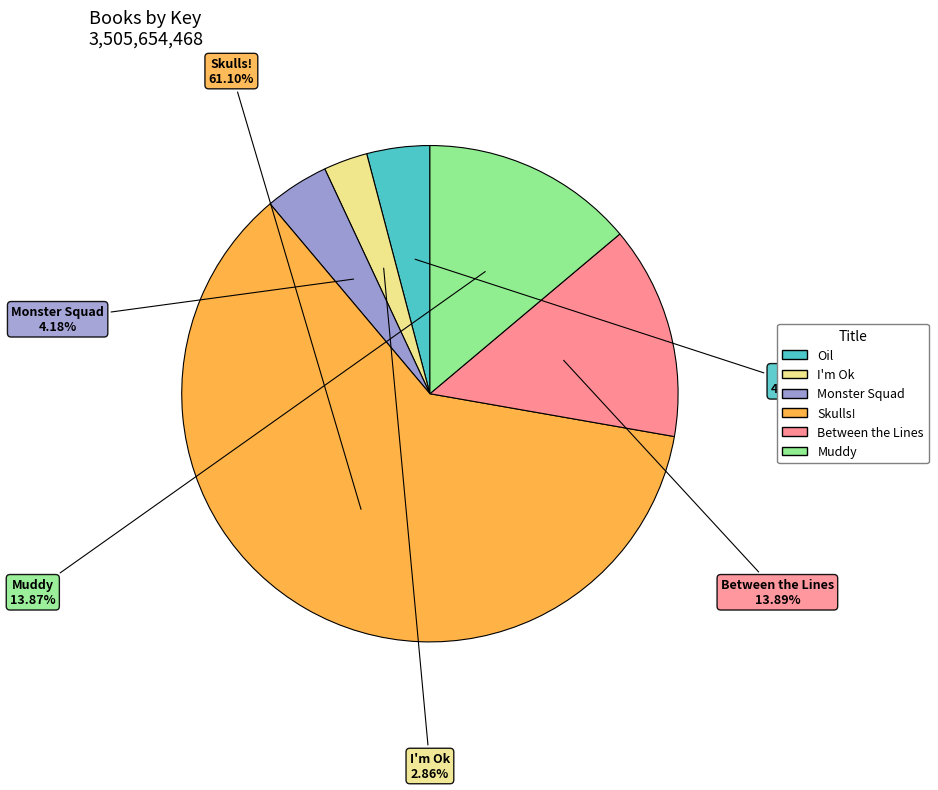

How many slices are in this pie chart?

6